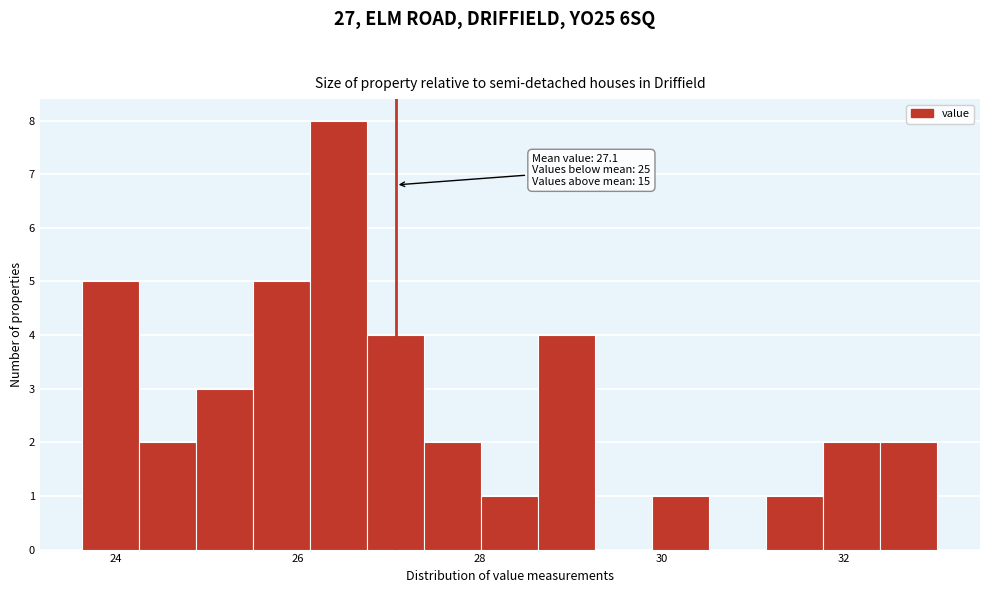

Around what value on the x-axis is the tallest bar? Give the approximate position of its centre, as read against the axis.

26.4